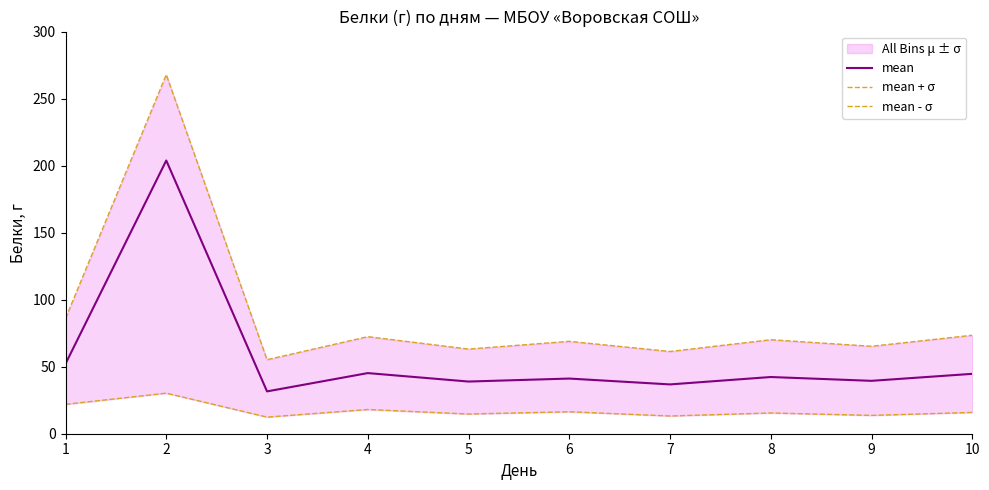

True or false: mean + σ and mean intersect in this chart.

False